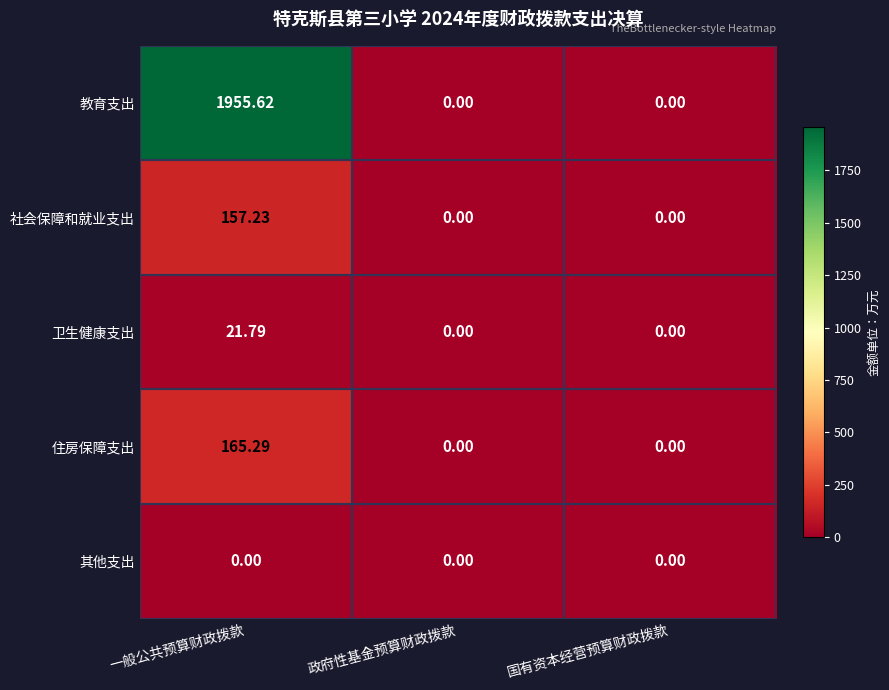

Which series has the largest range (max minus min)?

教育支出